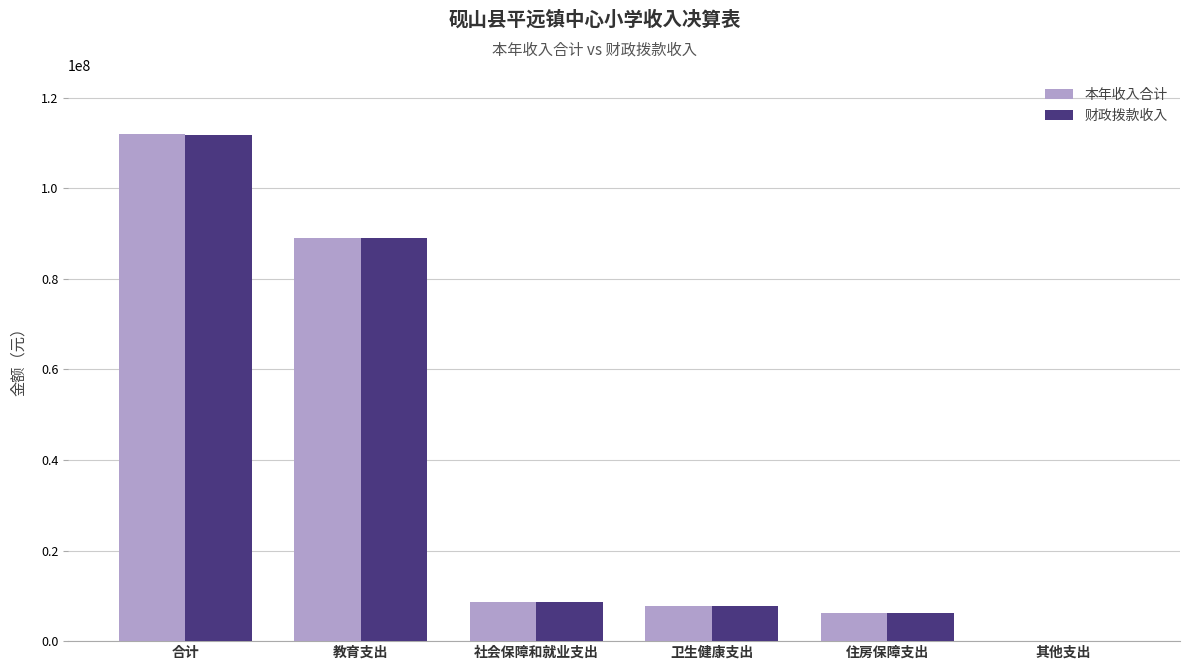

What is the sum of all 本年收入合计 values?

223879967.6